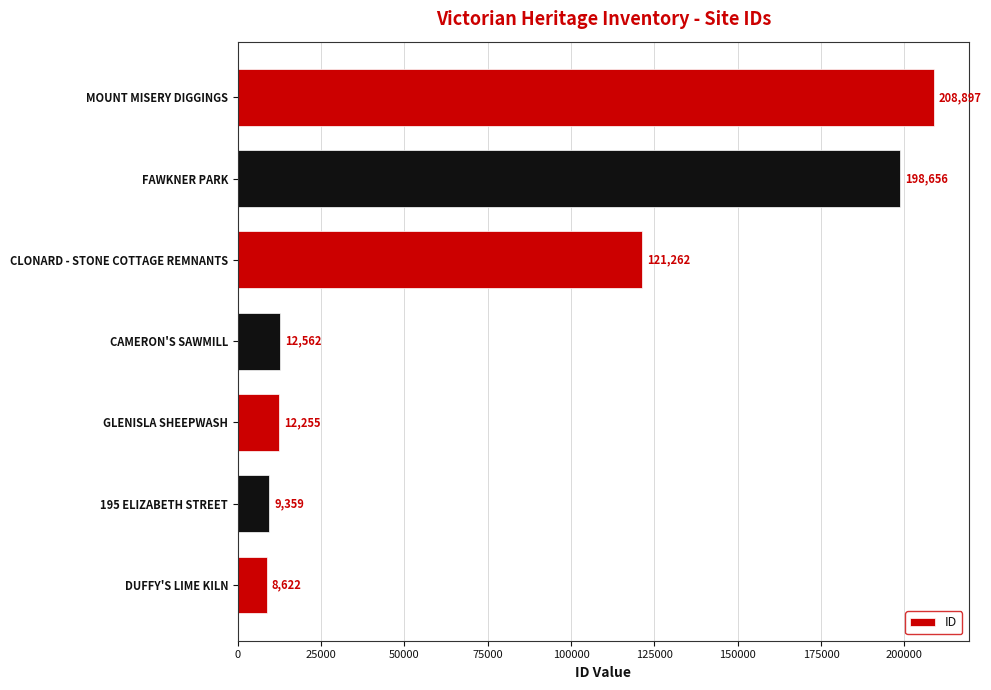

How many data points does each series have?

7